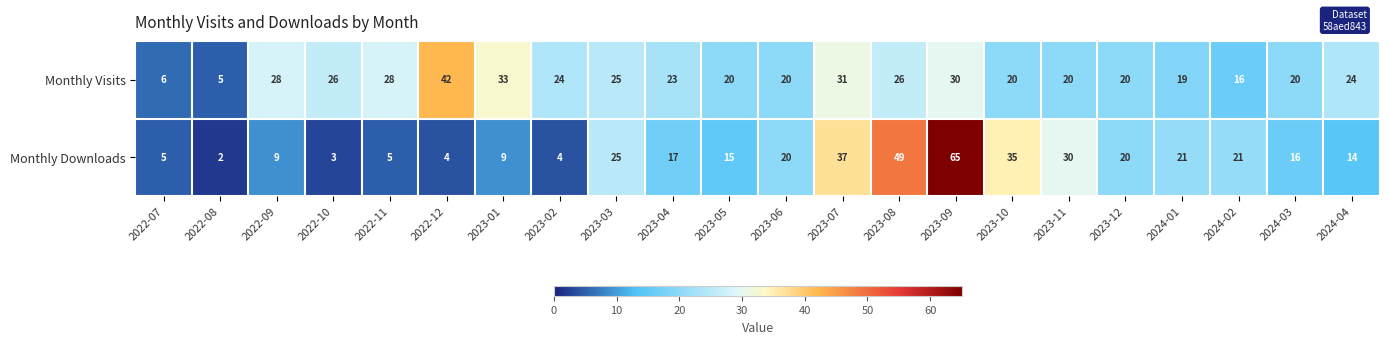

Rank the series by their maximum value, from highest to lowest.

Monthly Downloads, Monthly Visits